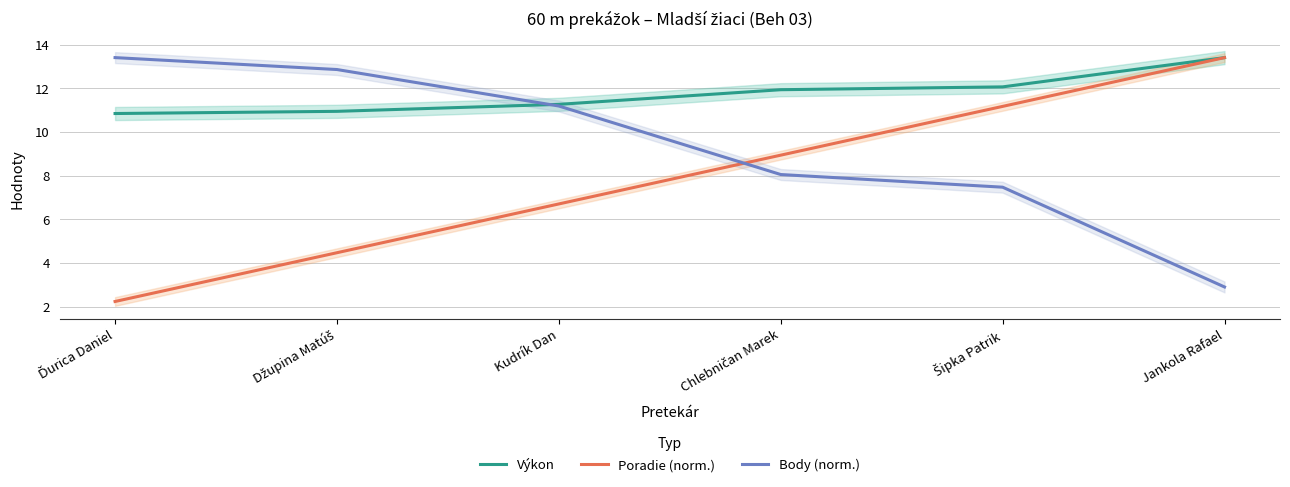

Where is Poradie (norm.) nearest to the value 7?

Kudrík Dan